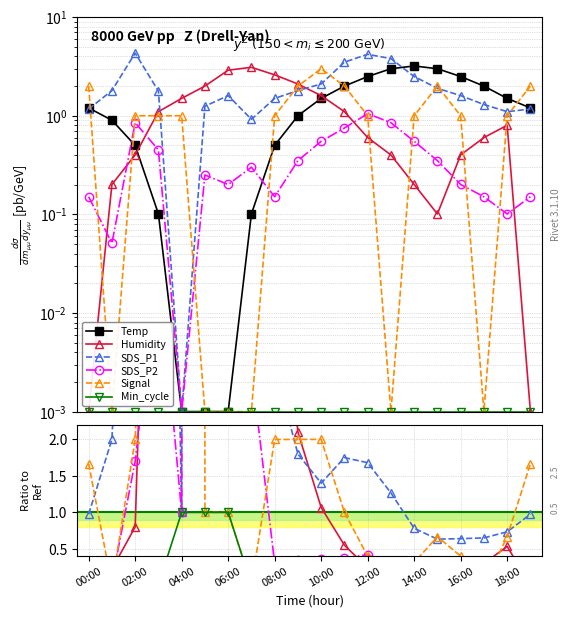

How many lines are shown in the chart?

6